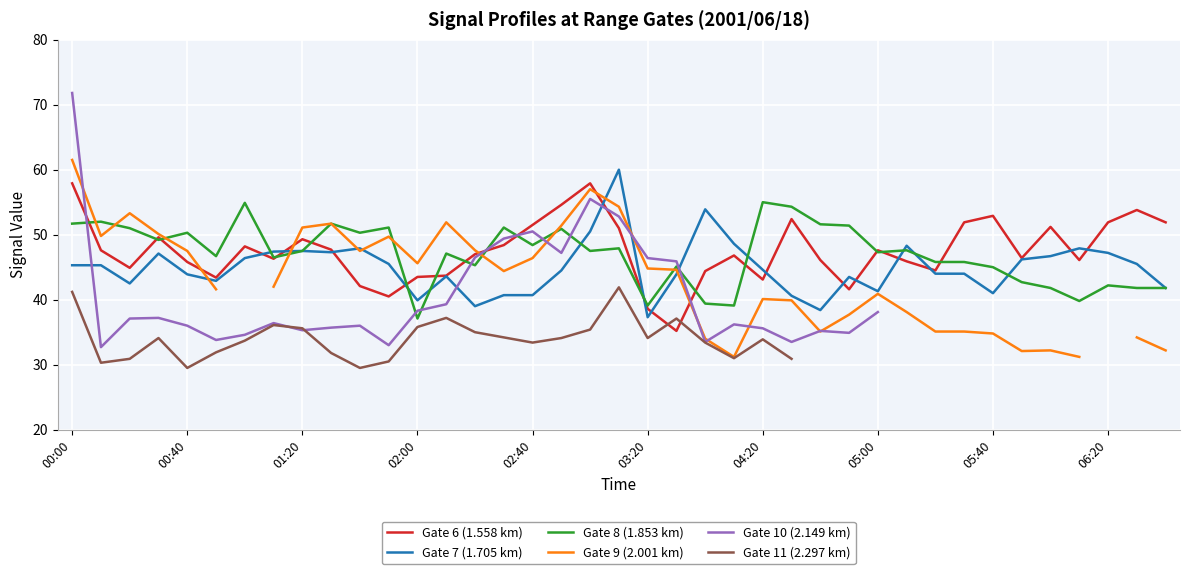

What is the lowest value of the Gate 6 (1.558 km) series?

35.2